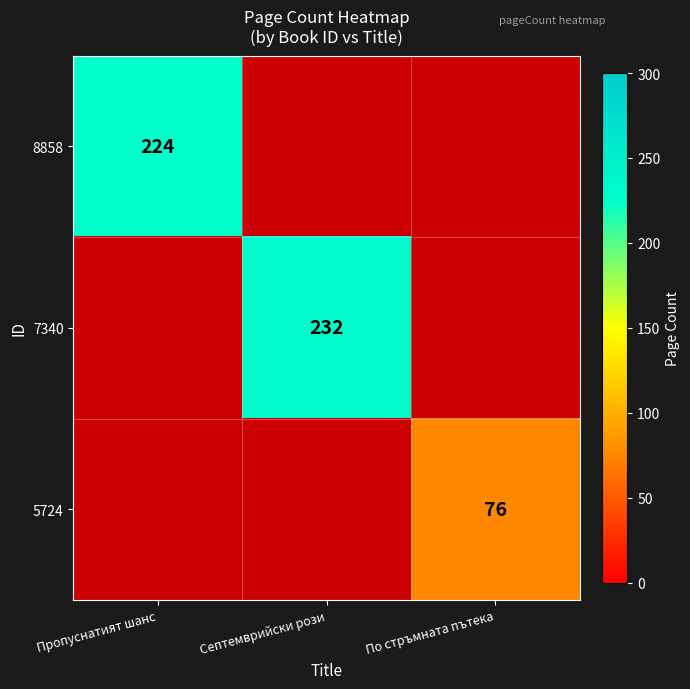

The 7340 series shows 58.1 at Септемврийски рози. True or false?

False